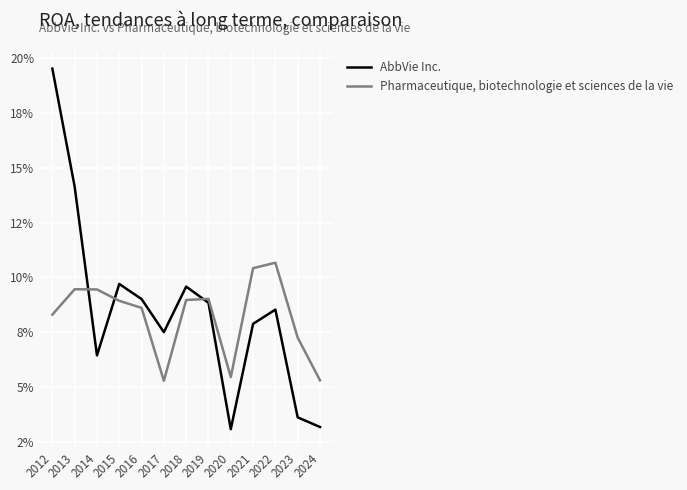

Is this an area chart (filled region under the line)?

No